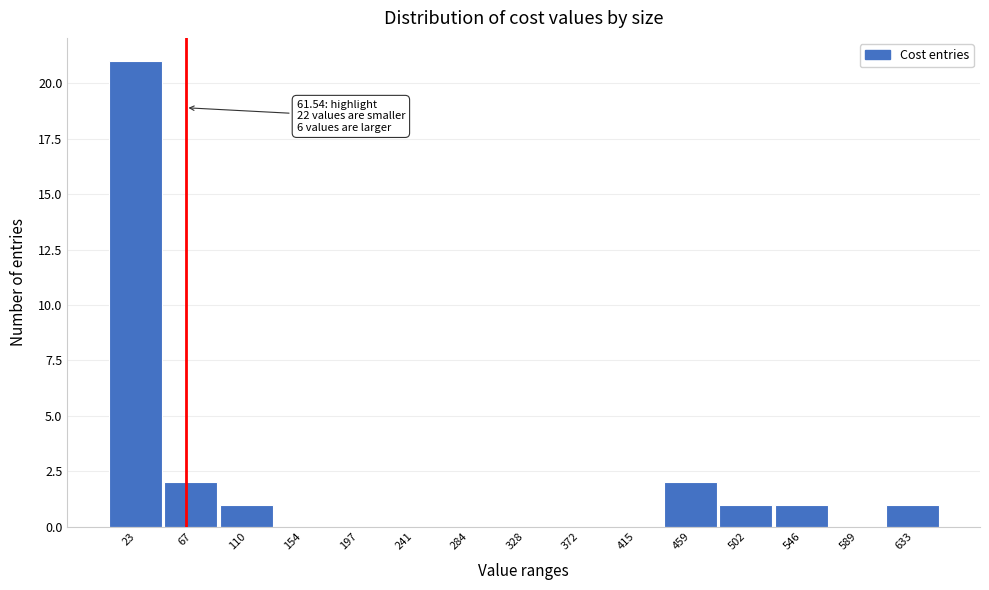

Over which range of the x-axis is the bar tallest?

0 to 45